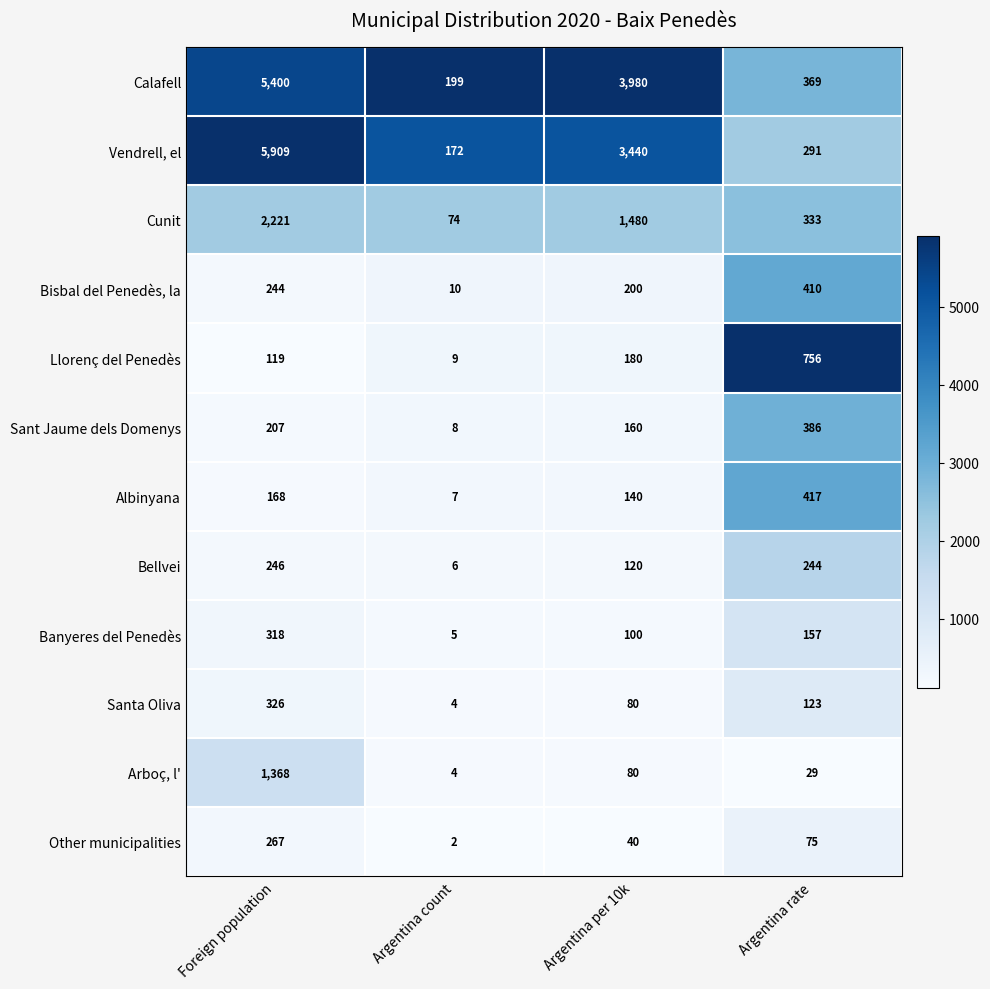

What is the average value of the Calafell series?

2487